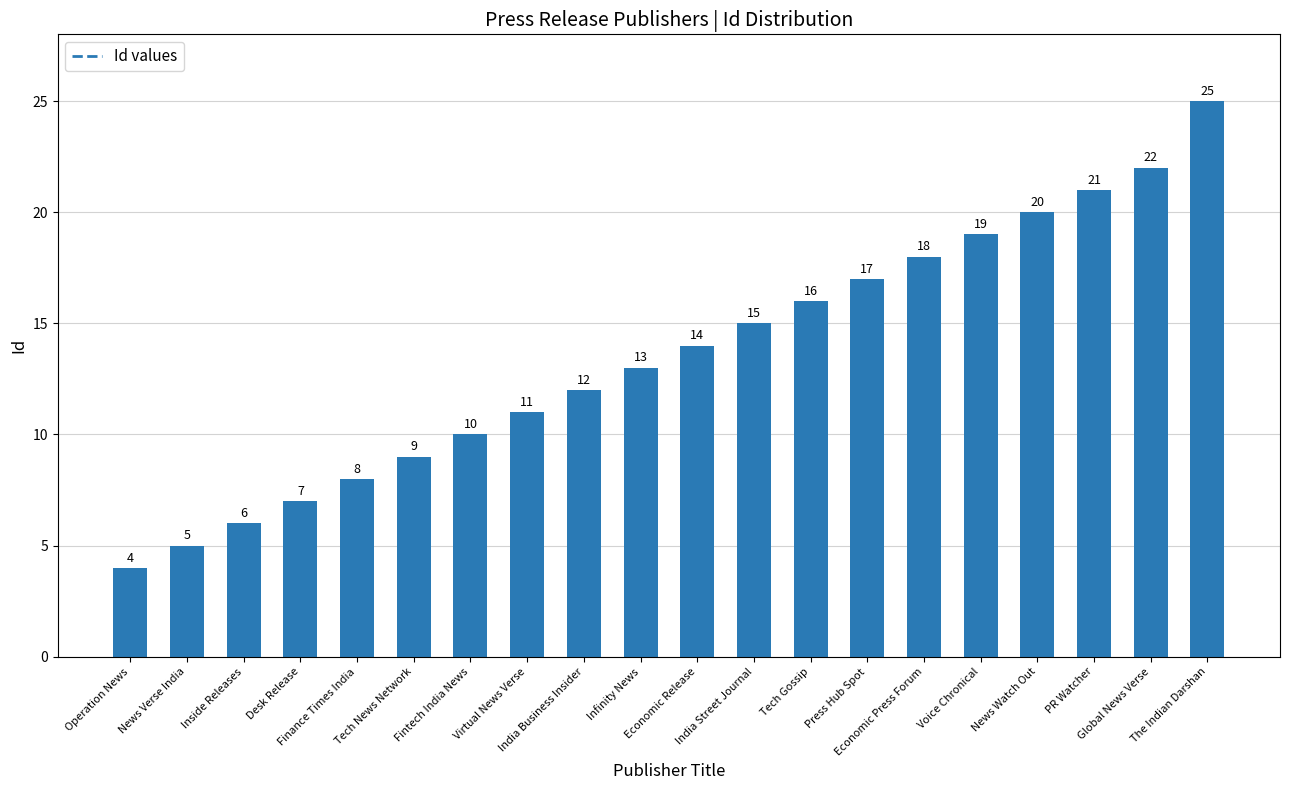

What is the label of the 1st bar from the left?

Operation News